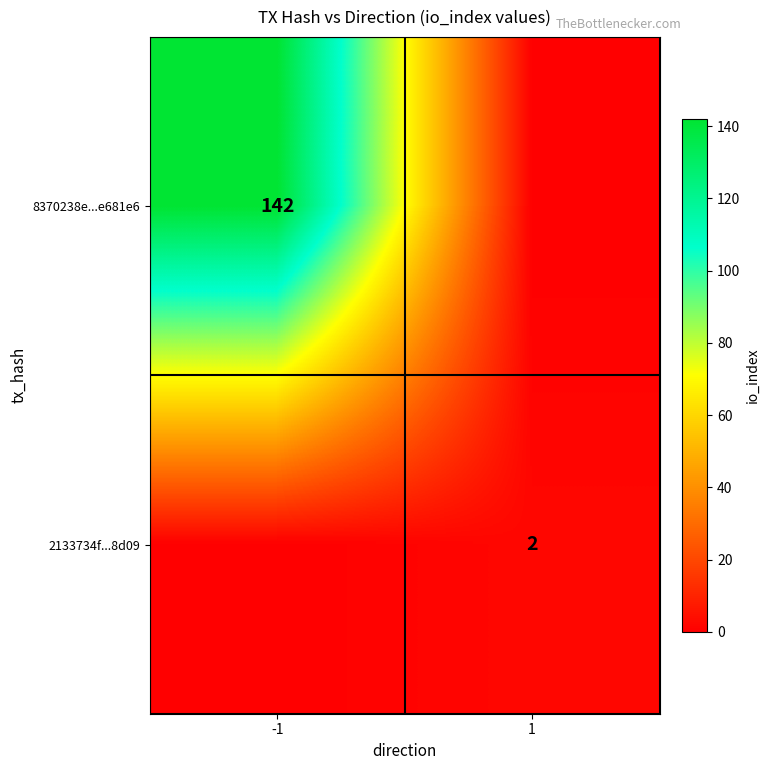

The 2133734f...8d09 series shows 2 at 1. True or false?

True